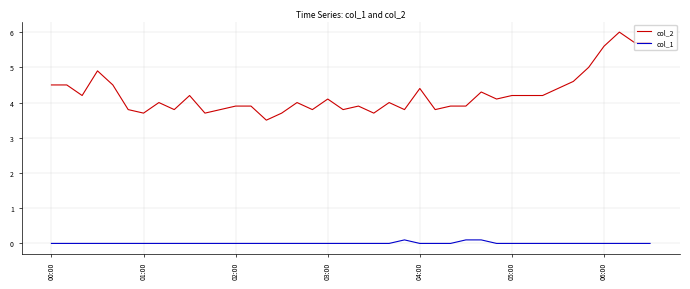

What is the sum of all col_2 values?

169.7